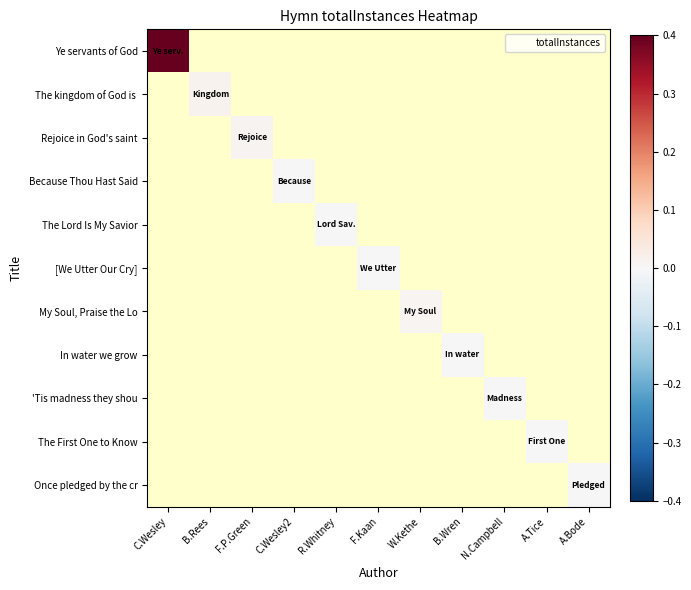

List the labels in order of The kingdom of God is value, largest first.

C.Wesley, B.Rees, F.P.Green, C.Wesley2, R.Whitney, F.Kaan, W.Kethe, B.Wren, N.Campbell, A.Tice, A.Bode